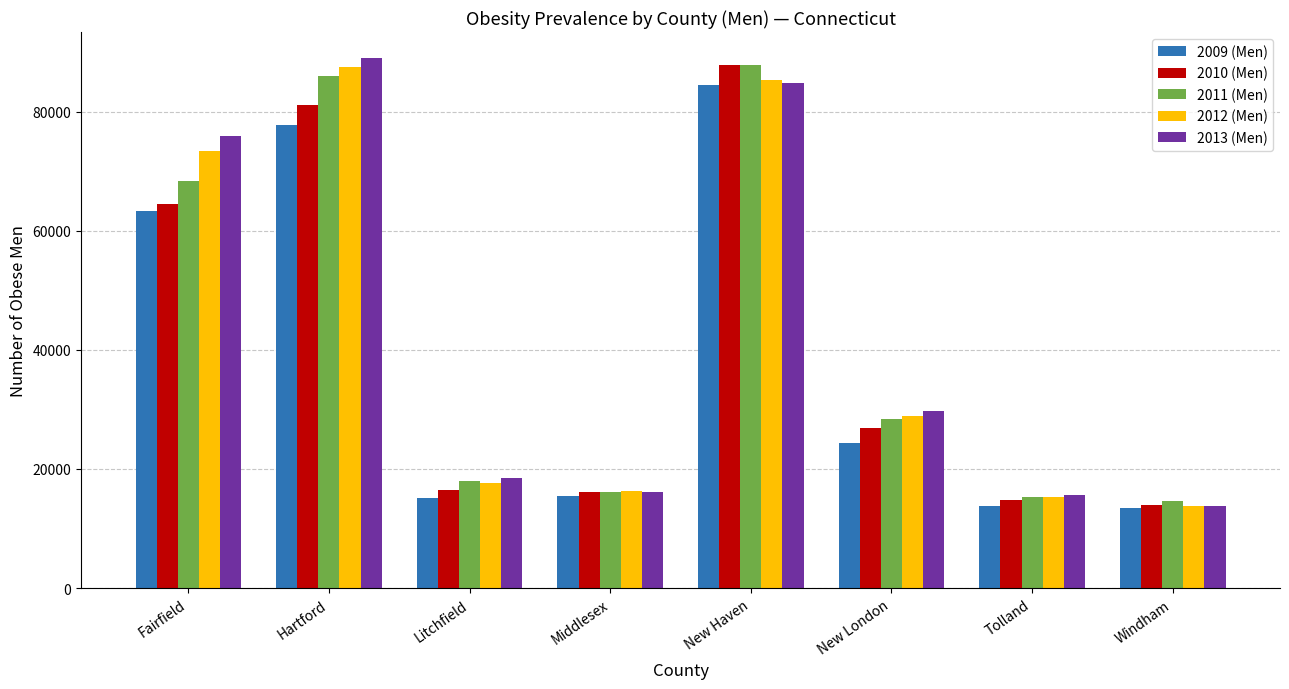

Are the bars grouped side by side (vs. stacked)?

Yes